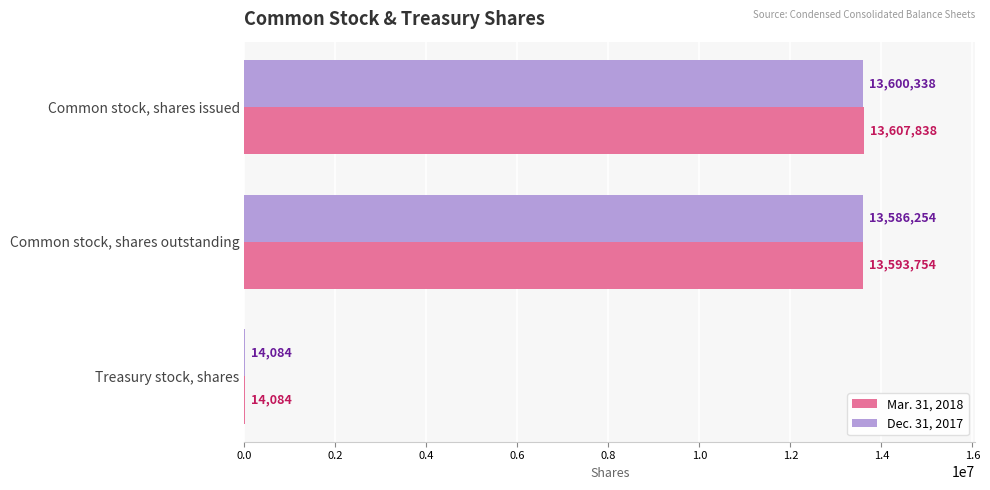

Which series has the largest range (max minus min)?

Mar. 31, 2018